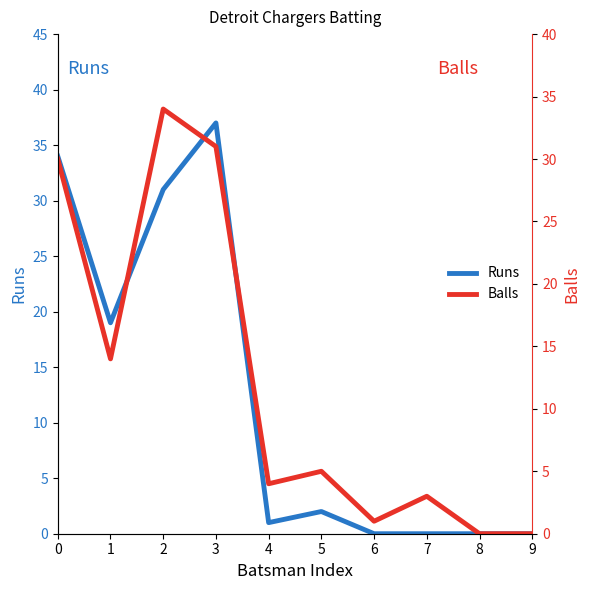

The value of Balls at 2 is 21. True or false?

False